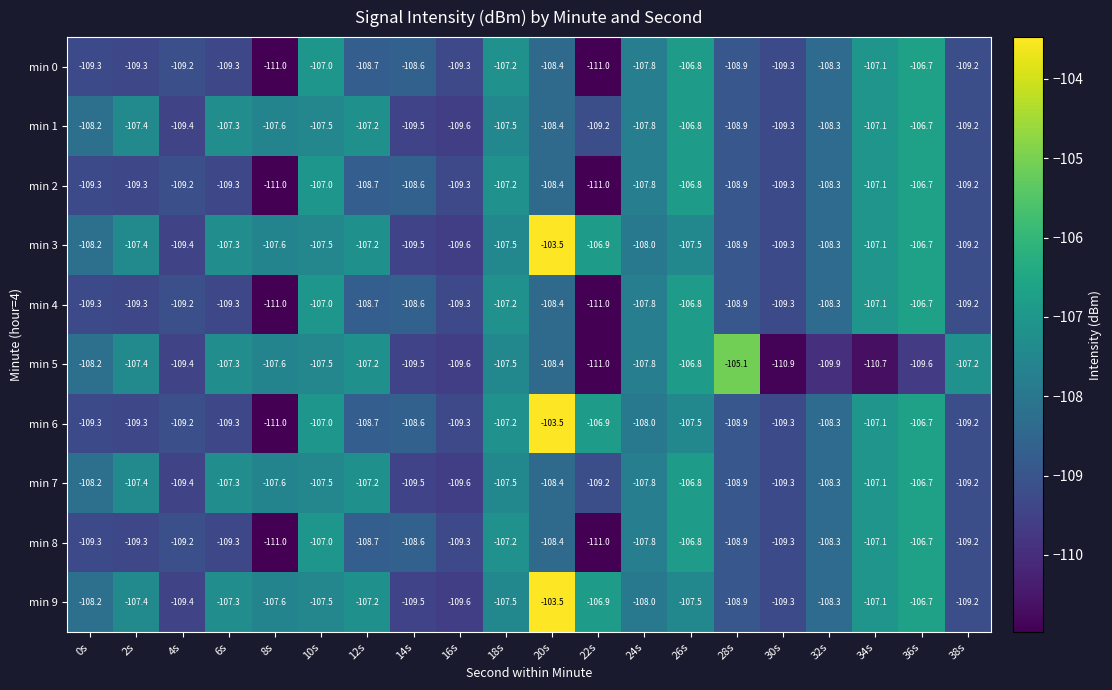

What is the minimum value shown in the chart?

-111.0